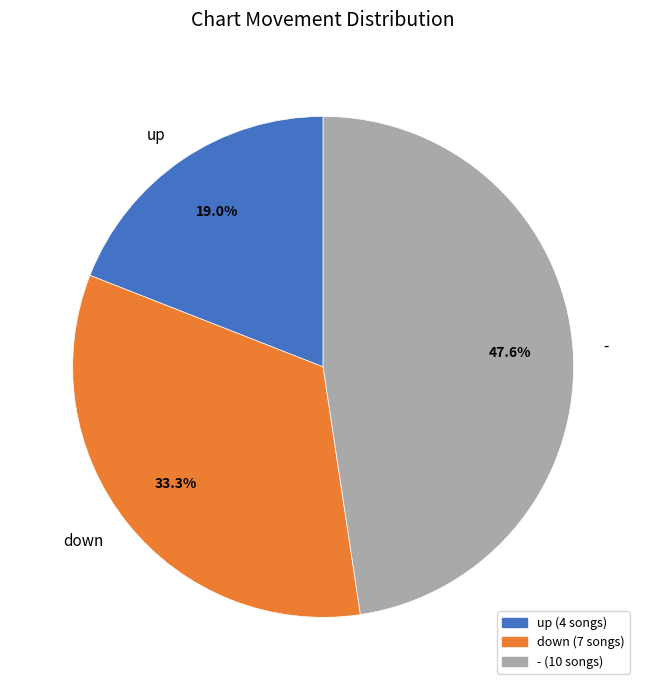

What is the largest slice in the pie chart?

-